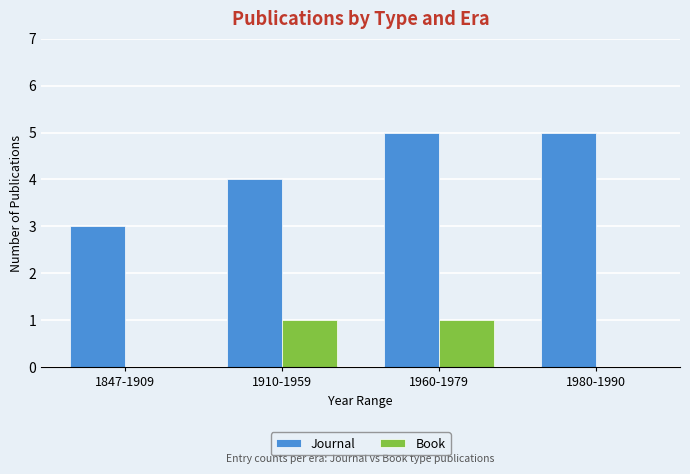

What is the maximum value for Journal?

5